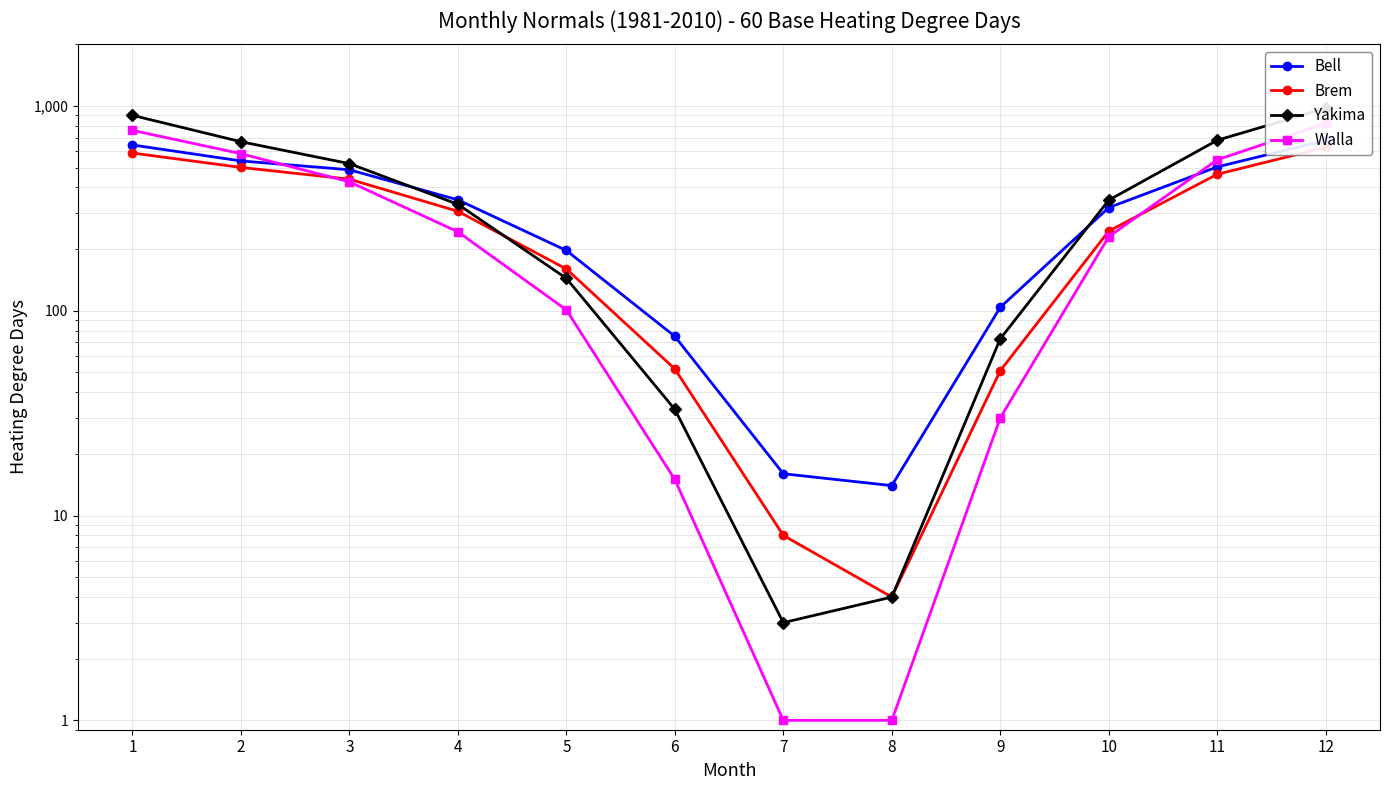

After their last crossing, which series has the higher values: Brem or Walla?

Walla